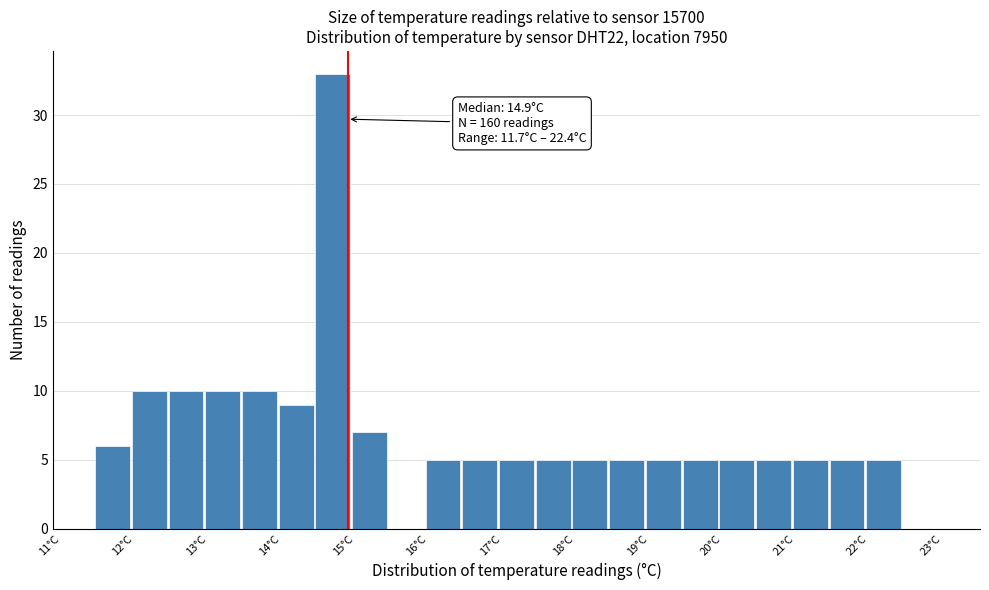

Which range on the x-axis has the tallest bar?

14.45 to 14.95